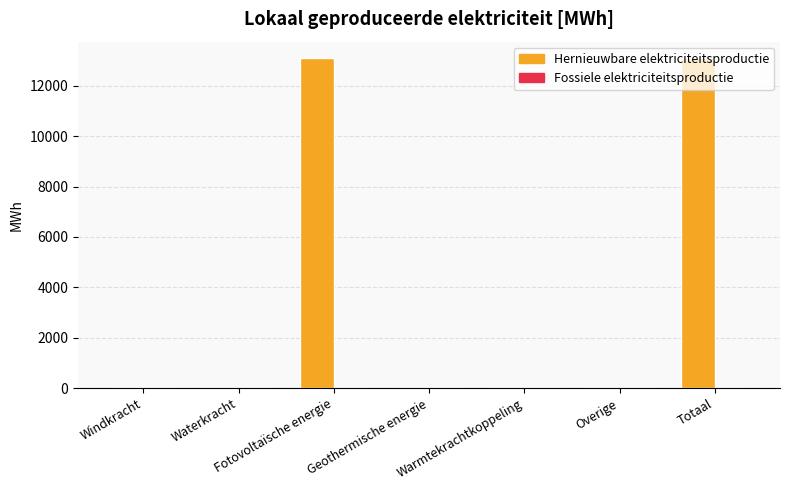

Are the bars horizontal?

No